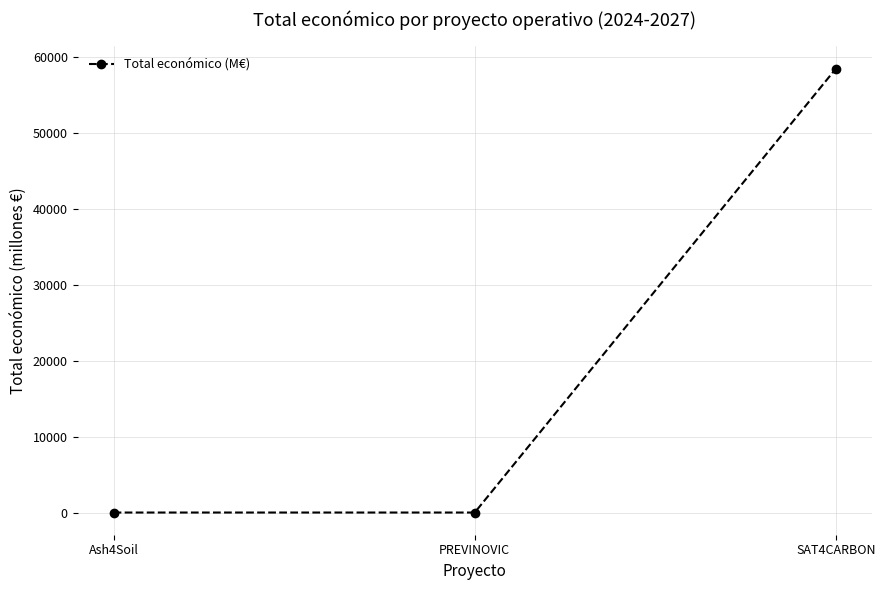

What is the difference between the maximum and minimum values?

58462.3